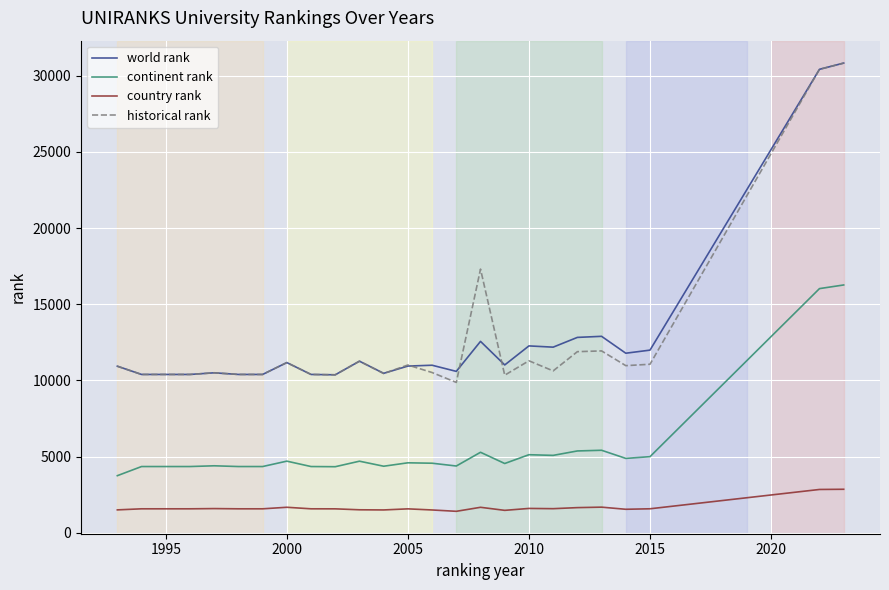

True or false: country rank and historical rank cross at least once.

False